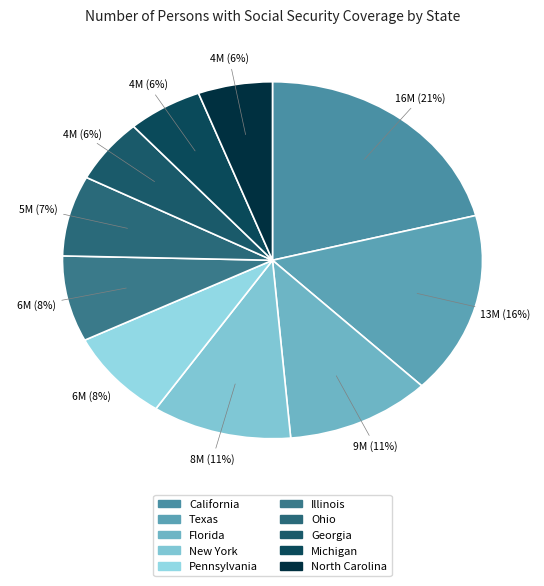

Combined, do Michigan and Ohio account for over 50%?

No